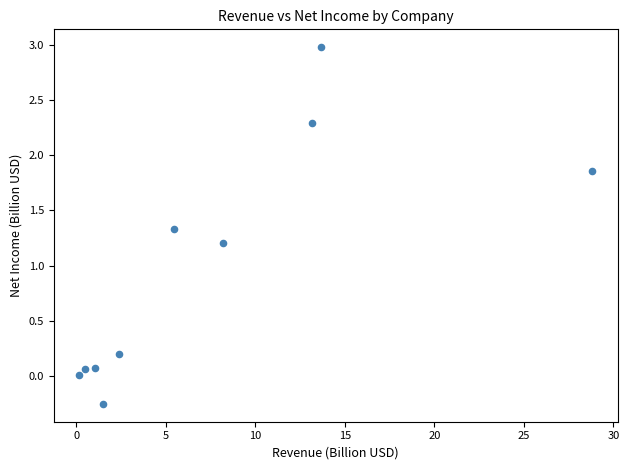

What is the average Y value?

1.0